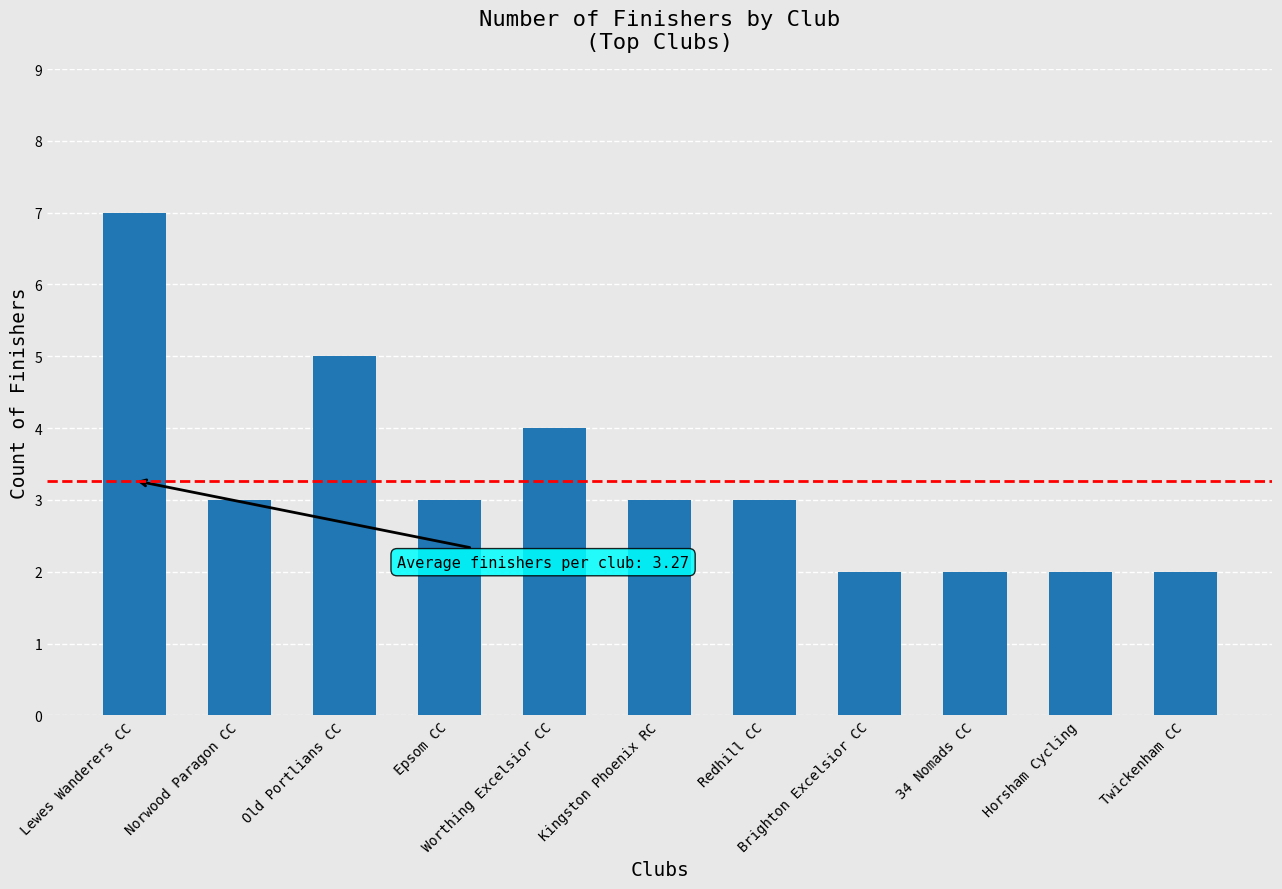

How many bars are there in total?

11